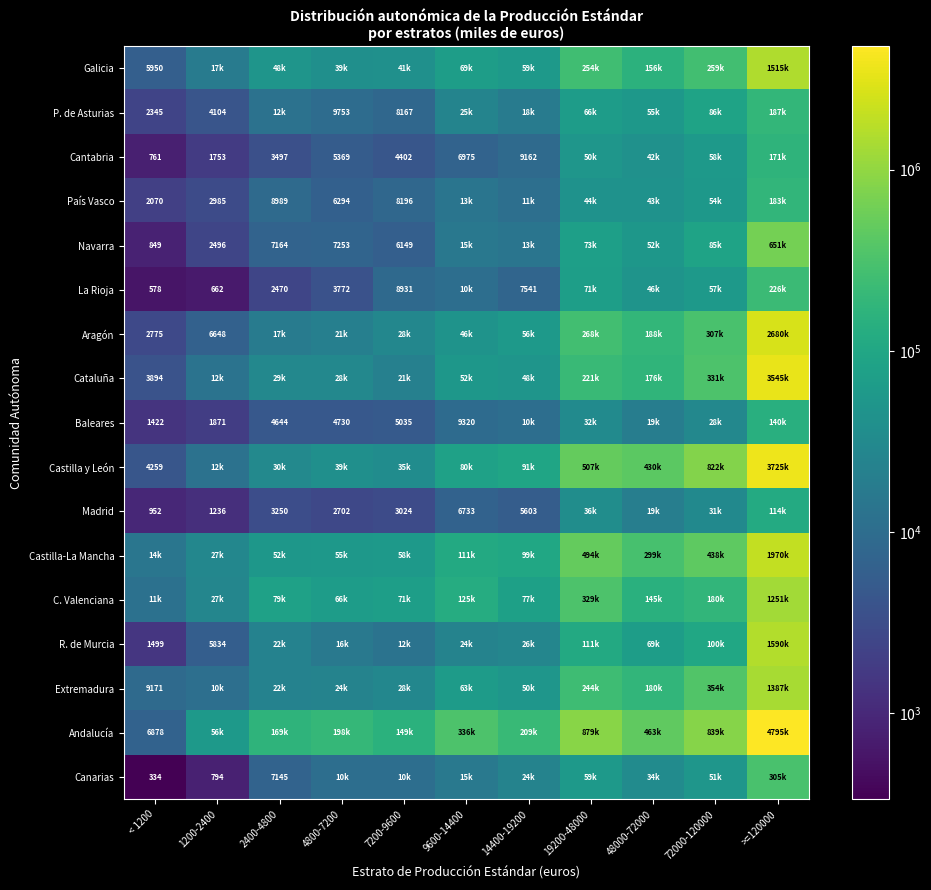

What is the sum of the Cantabria values at 2400-4800 and 9600-14400?

10472